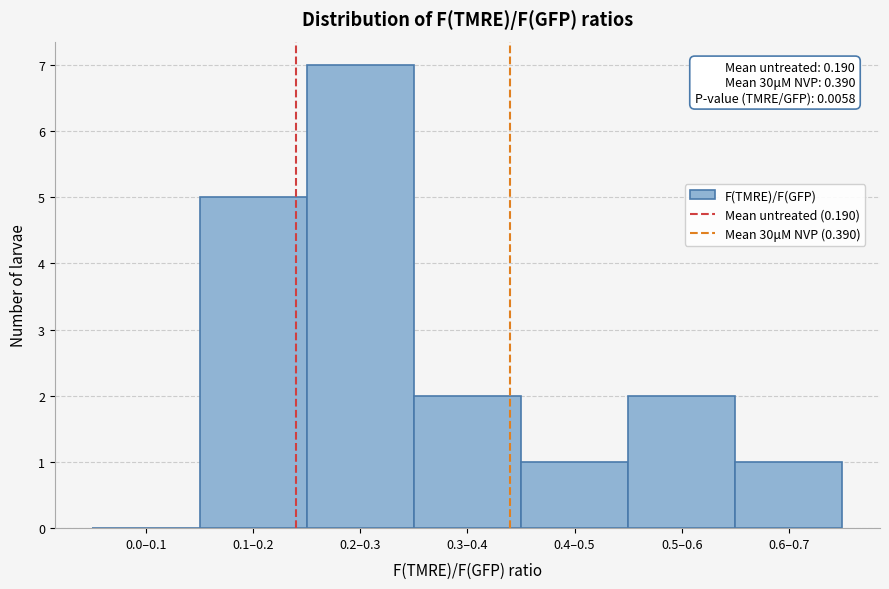

Reading right to left, list all the values displayed in this chart.

0.6–0.7=1	0.5–0.6=2	0.4–0.5=1	0.3–0.4=2	0.2–0.3=7	0.1–0.2=5	0.0–0.1=0